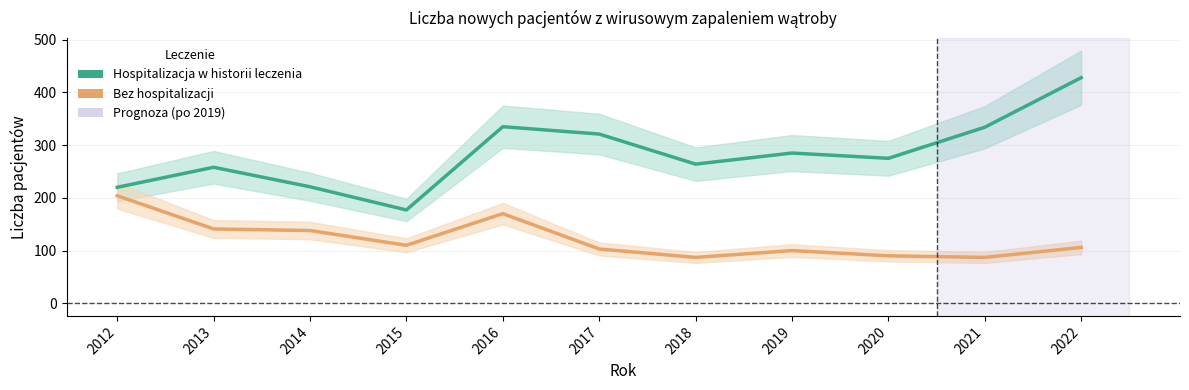

Which series has the largest total across all categories?

Hospitalizacja w historii leczenia